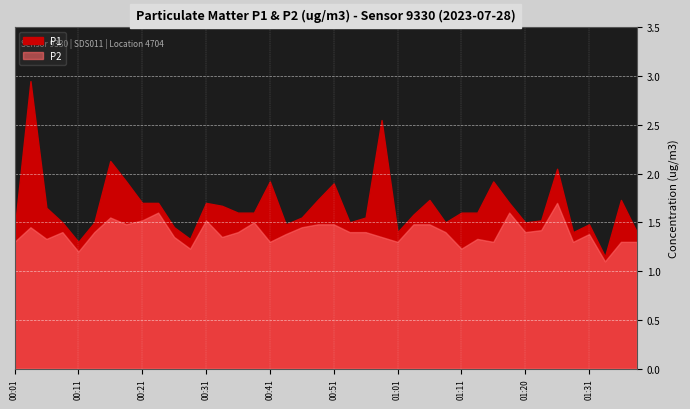

True or false: P2 has a value of 1.5 at 00:38.

True